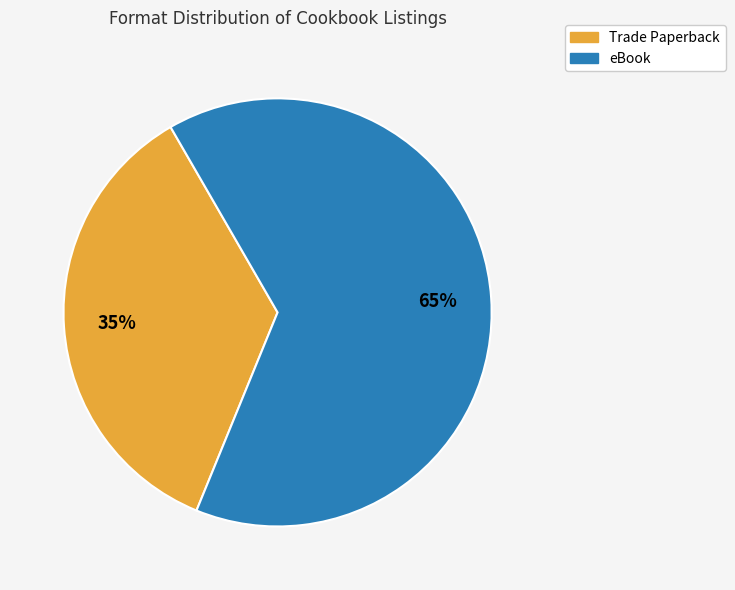

To the nearest percent, what is the average slice percentage?

50%